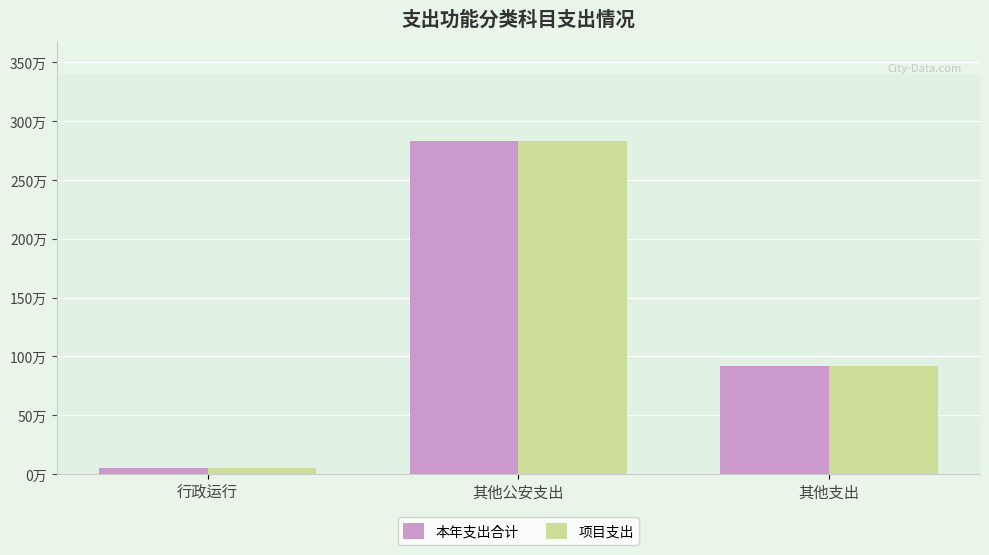

At which category does the chart reach its peak across all series?

其他公安支出